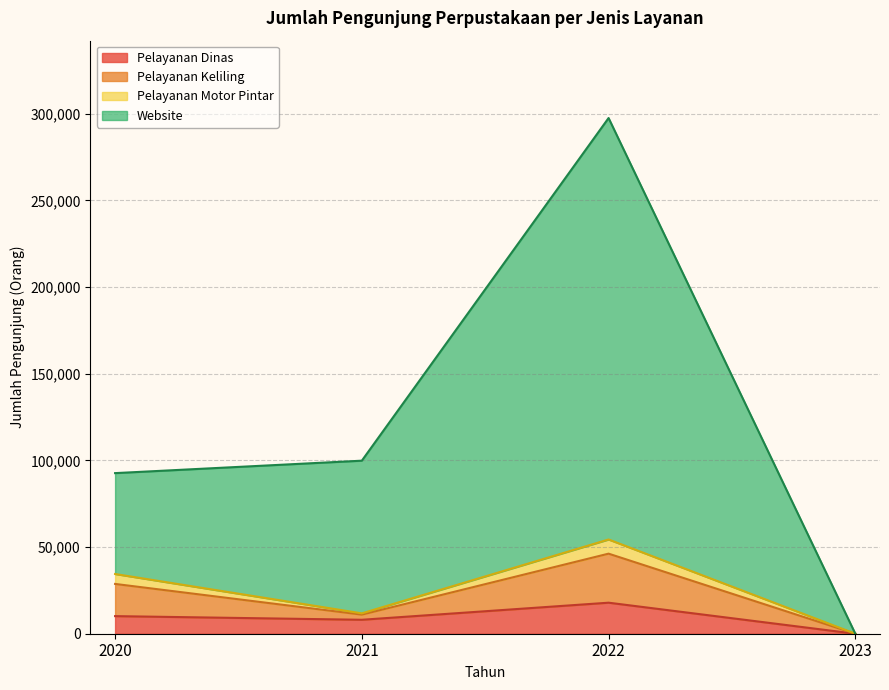

At how many categories does at least one series exceed 23281?

3